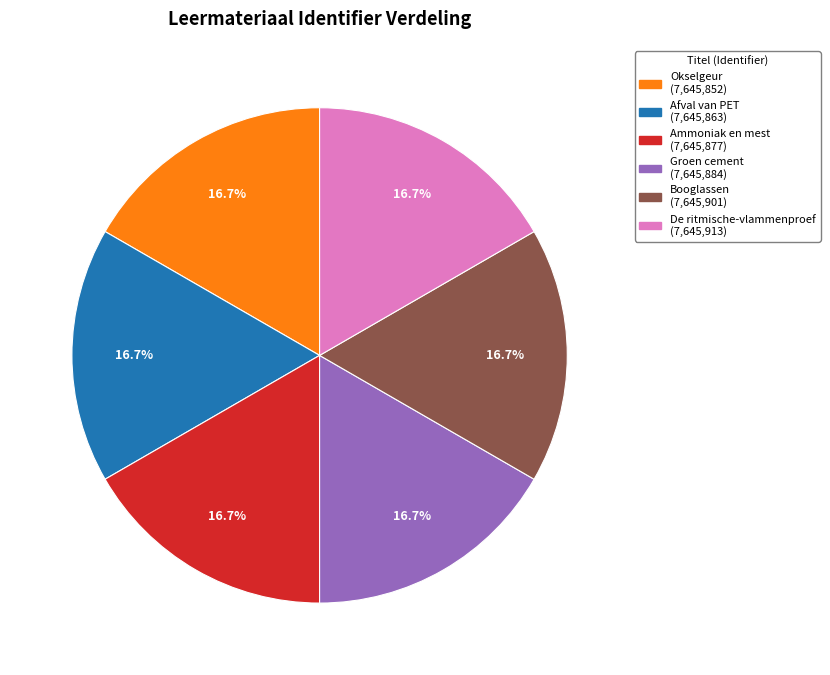

To the nearest percent, what is the difference between the largest and smallest slice percentages?

0%